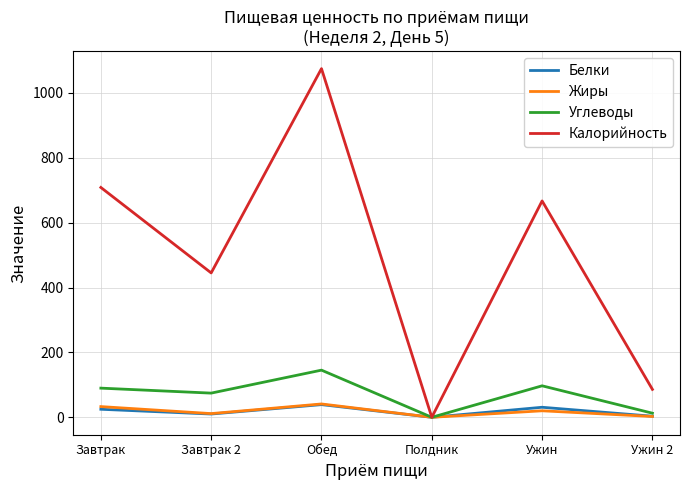

What is the greatest value displayed?

1074.7